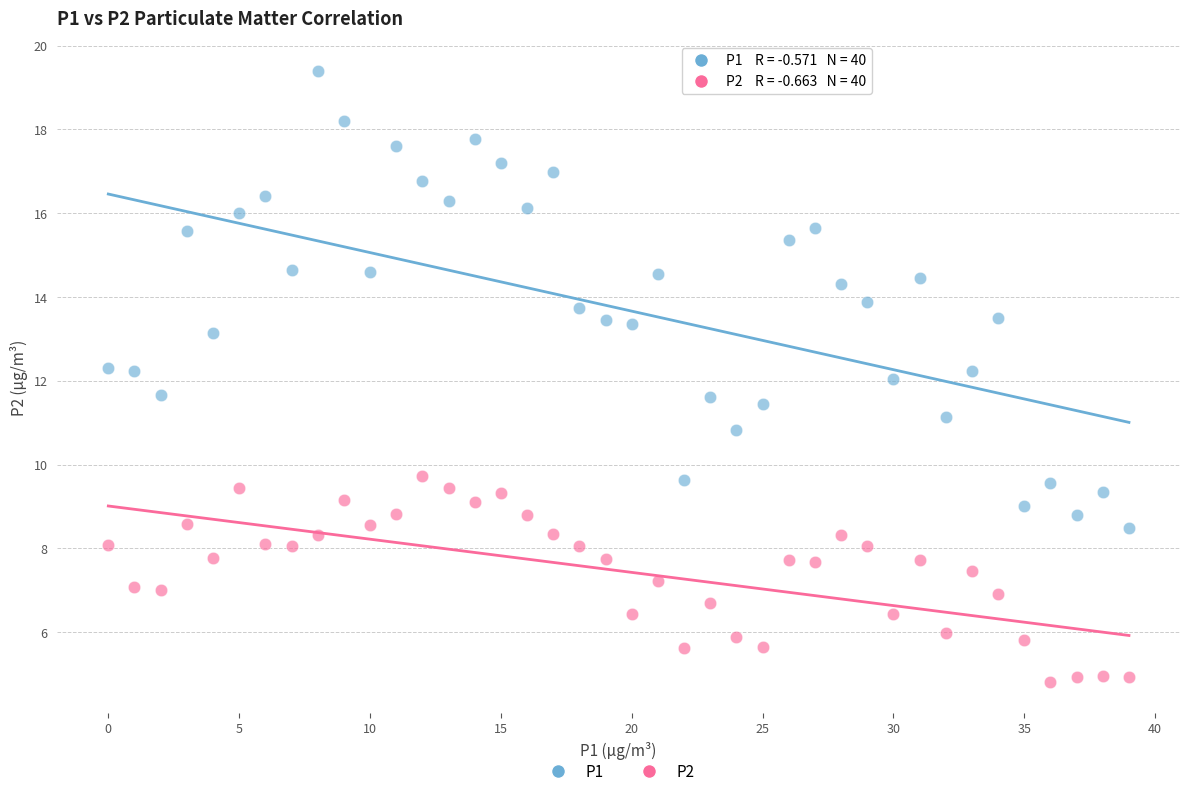

Which series contains the highest Y value?

P1